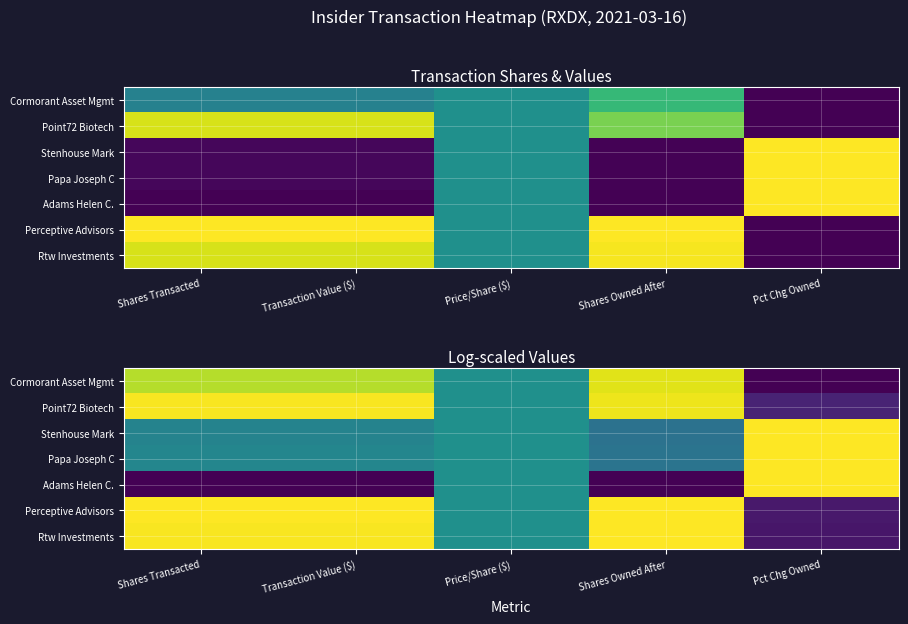

Is it true that Perceptive Advisors equals 0.1 at Pct Chg Owned?

False